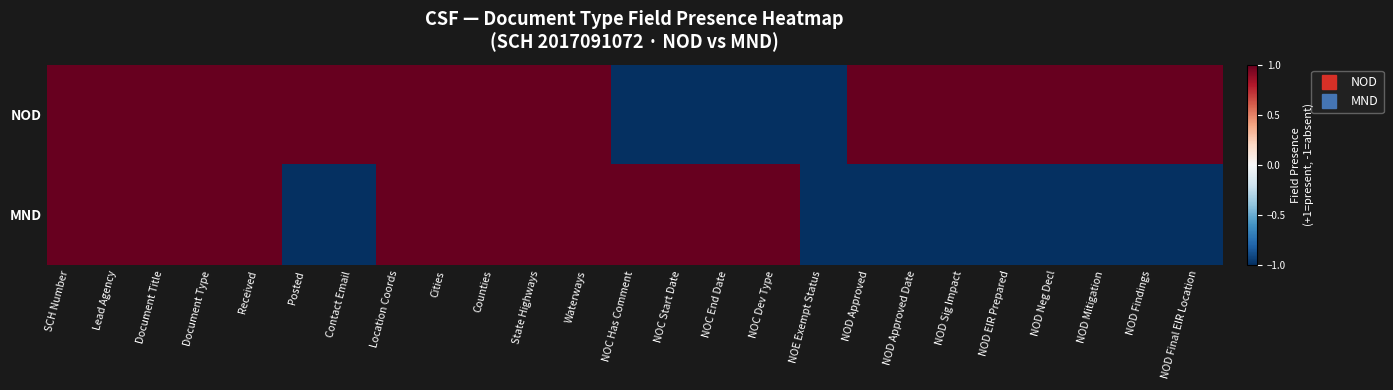

Which series has the largest total across all categories?

NOD